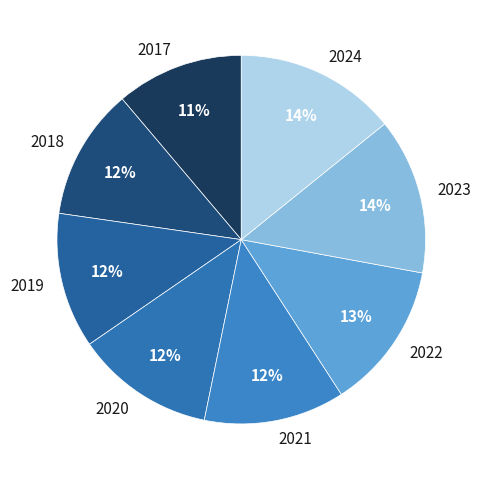

To the nearest percent, what is the average slice percentage?

12%